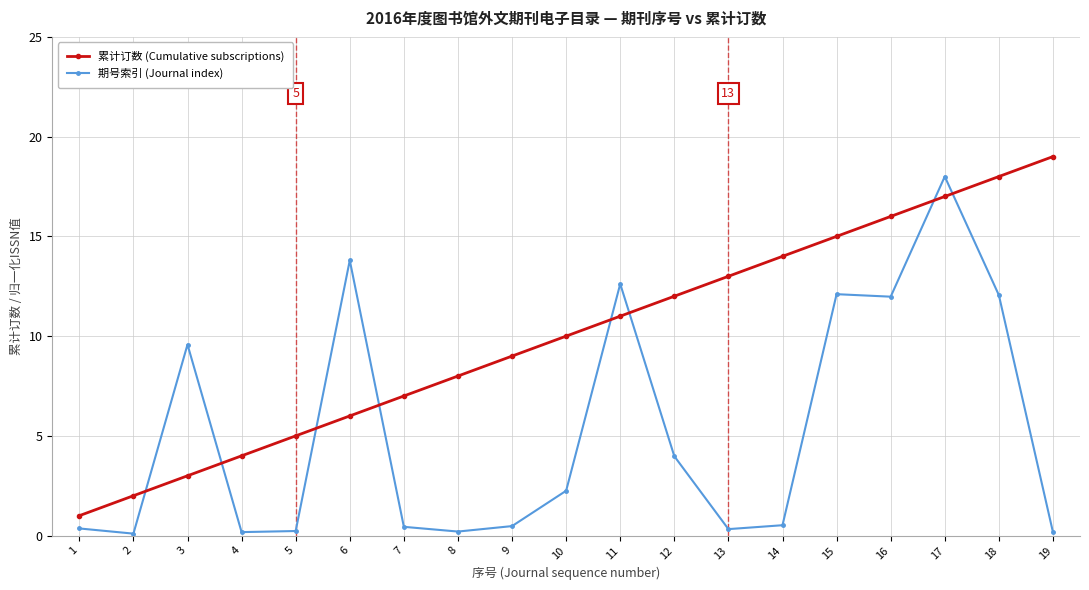

The 期号索引 (Journal index) series shows 9.6 at 3. True or false?

True